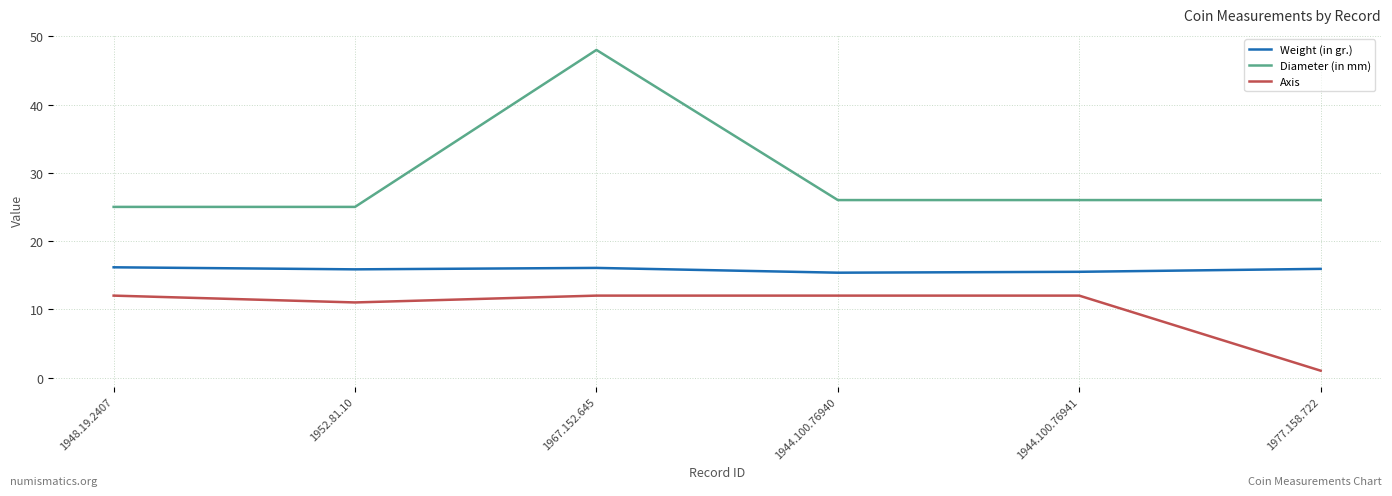

True or false: Weight (in gr.) and Diameter (in mm) cross at least once.

False